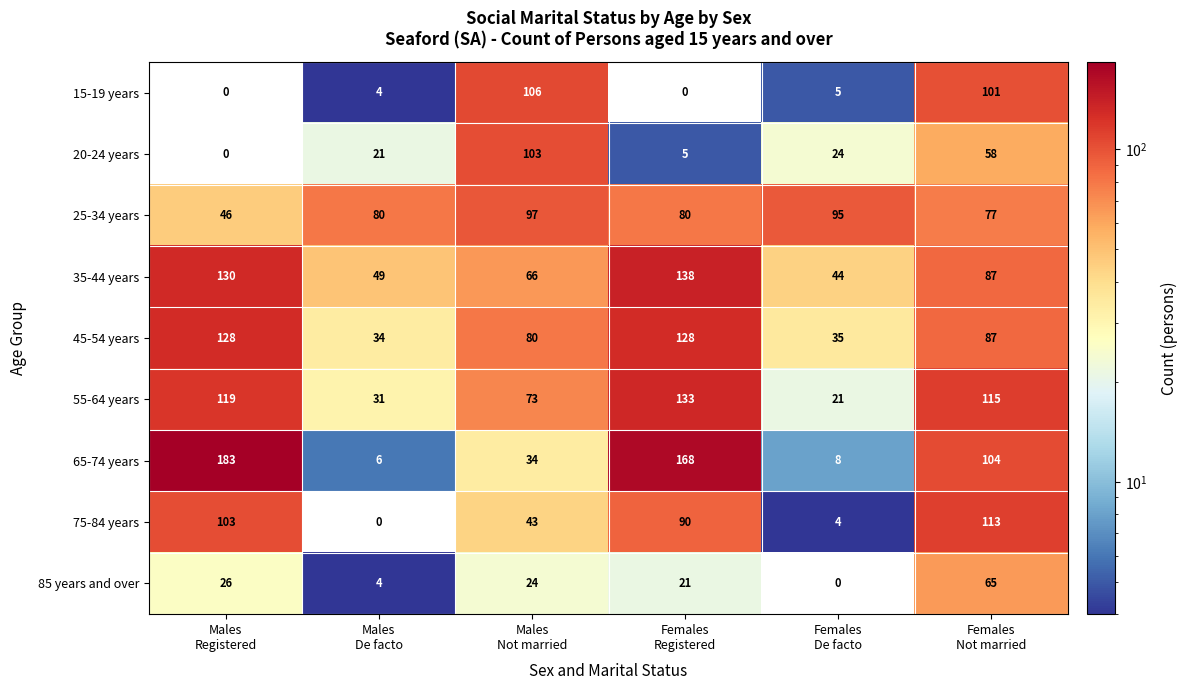

Rank the series by their maximum value, from highest to lowest.

65-74 years, 35-44 years, 55-64 years, 45-54 years, 75-84 years, 15-19 years, 20-24 years, 25-34 years, 85 years and over